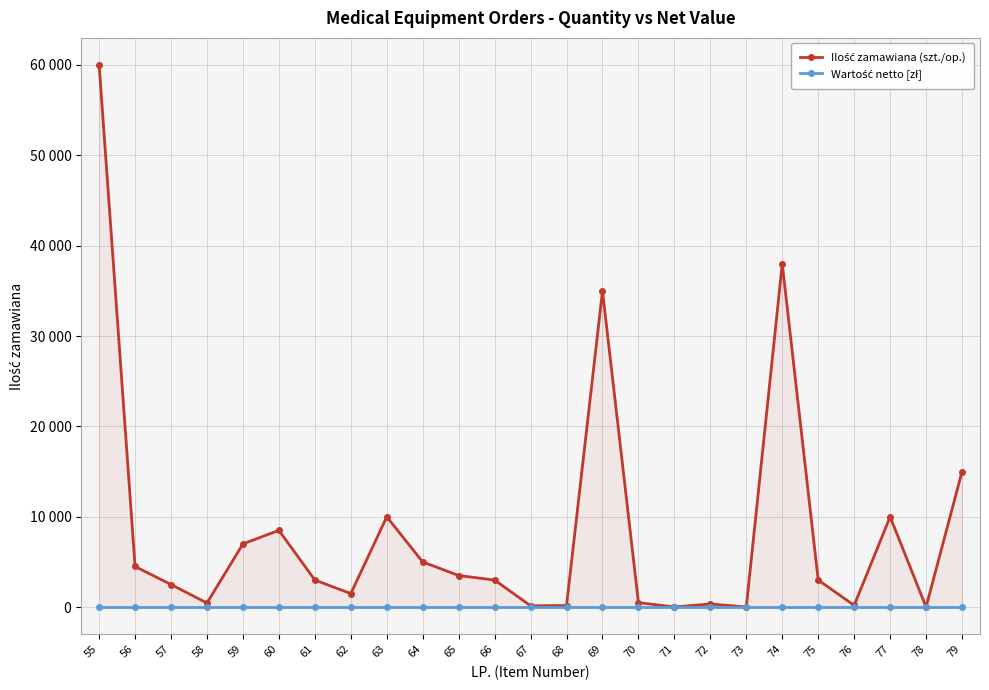

Which category has the highest value across all series?

55